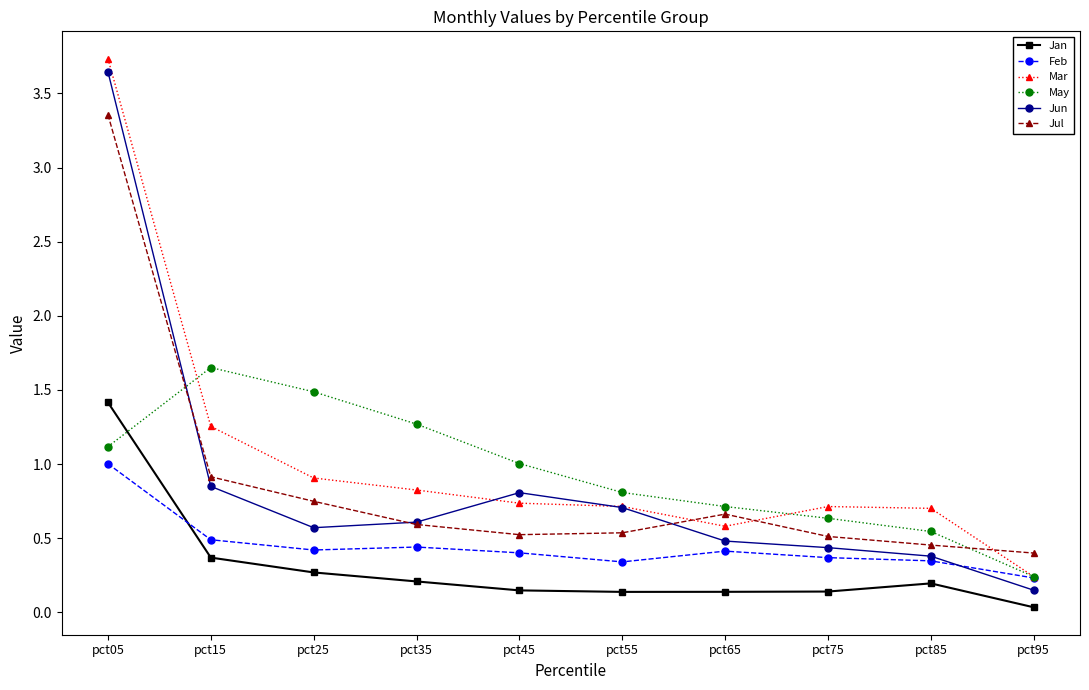

Is the value of Jun at pct95 greater than the value of Mar at pct25?

No